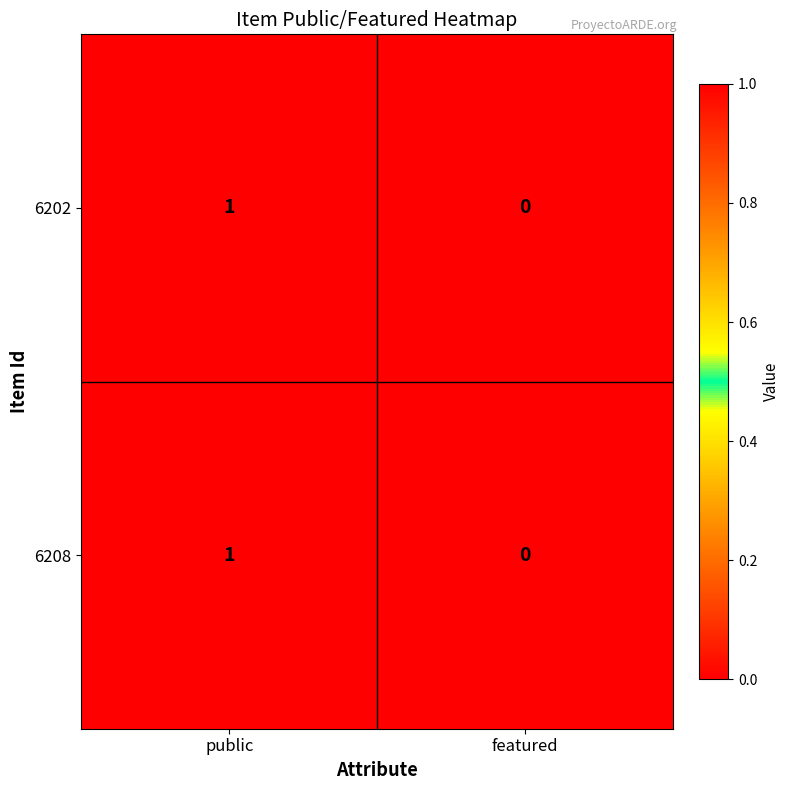

Is it true that 6202 equals 0 at featured?

True